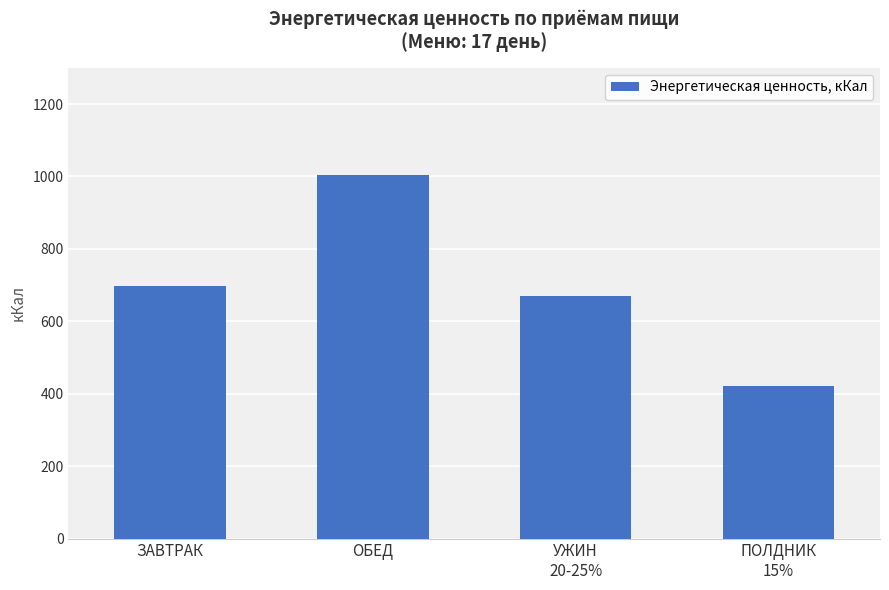

What is the difference between the values at ЗАВТРАК and ОБЕД?

309.3